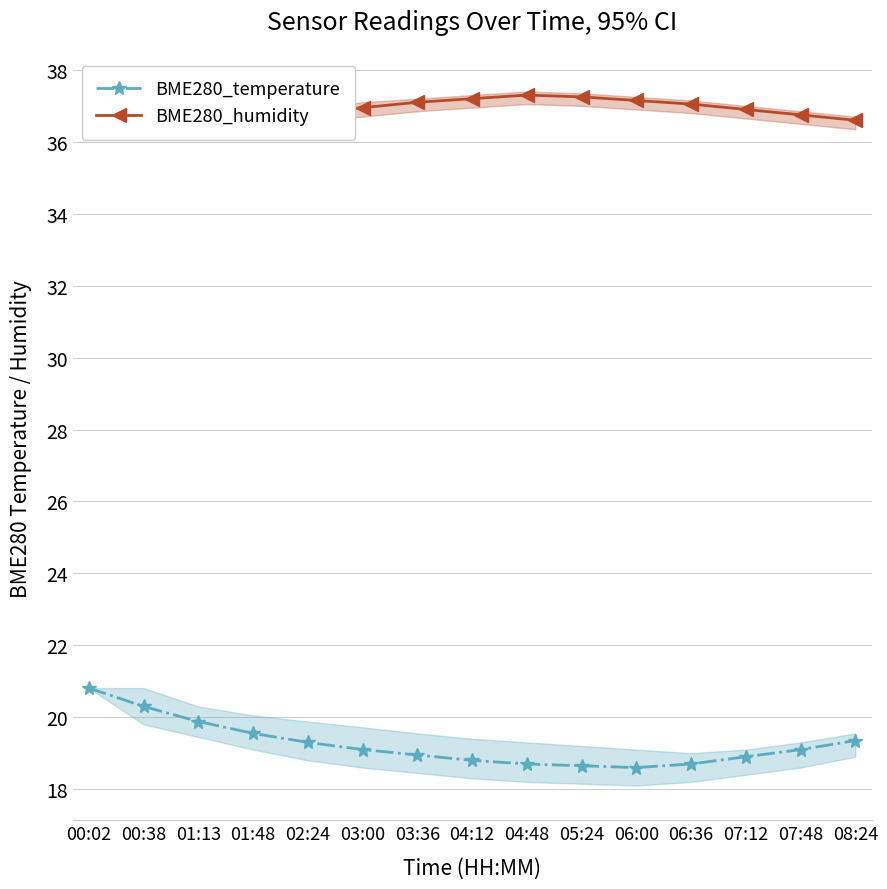

What is the total value across all series at 04:48?

56.0